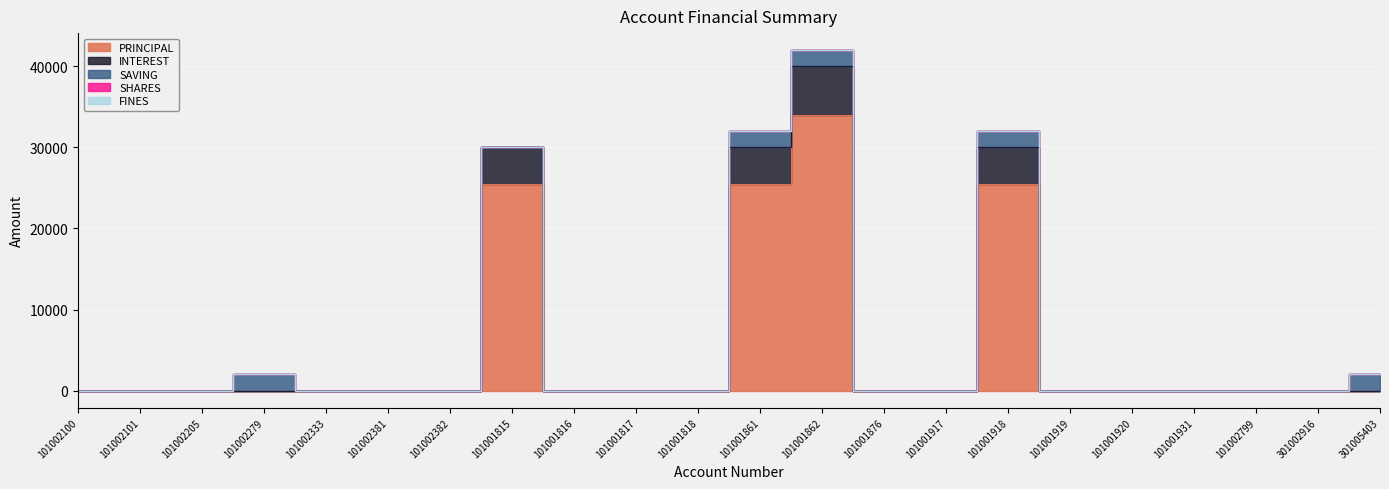

How many distinct data groups are displayed?

5